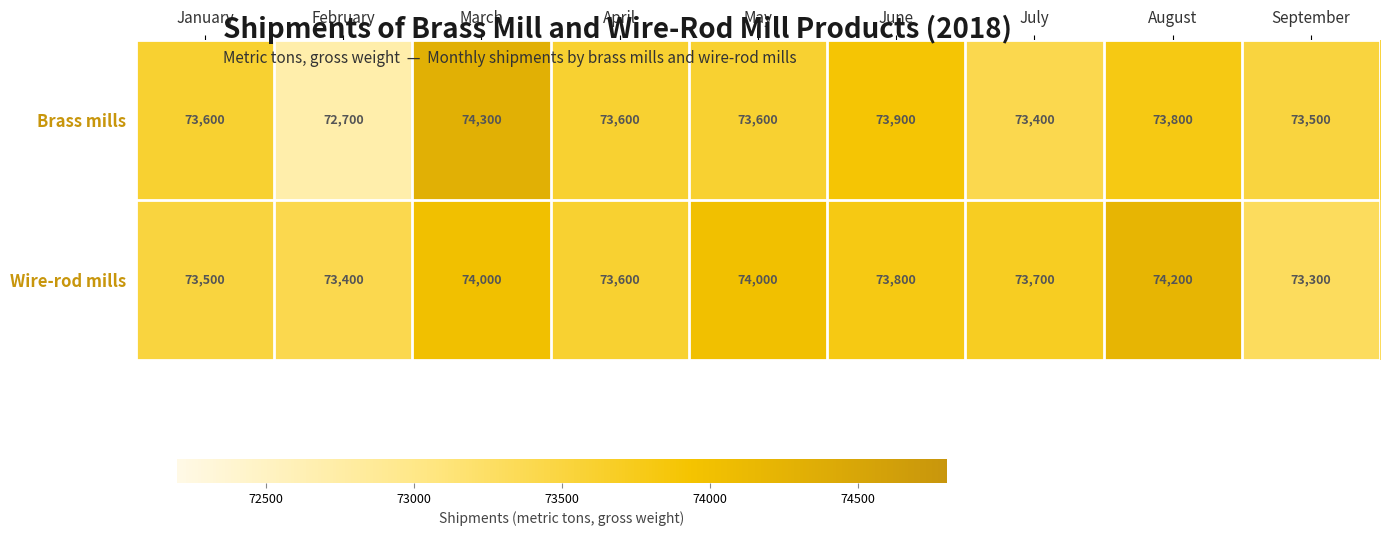

Read the Brass mills value at January, to the nearest 100.

73600